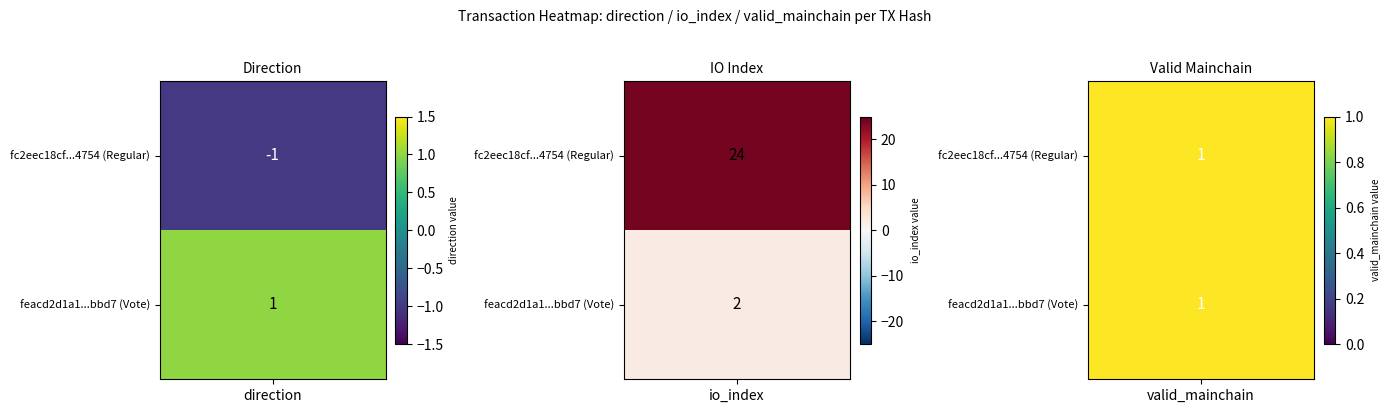

What is the difference between the maximum and minimum values in the feacd2d1a1a176b0d779e32c571c36d057dfbbd series?

1